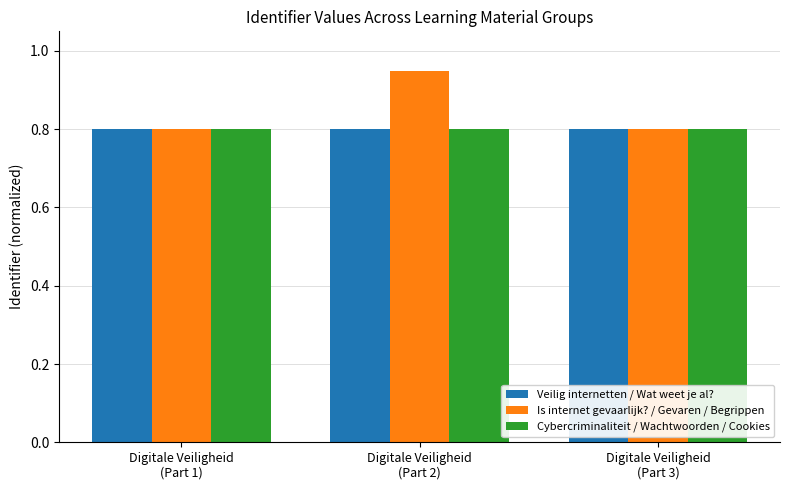

Is it true that Is internet gevaarlijk? / Gevaren / Begrippen equals 0.8 at Digitale Veiligheid
(Part 1)?

True